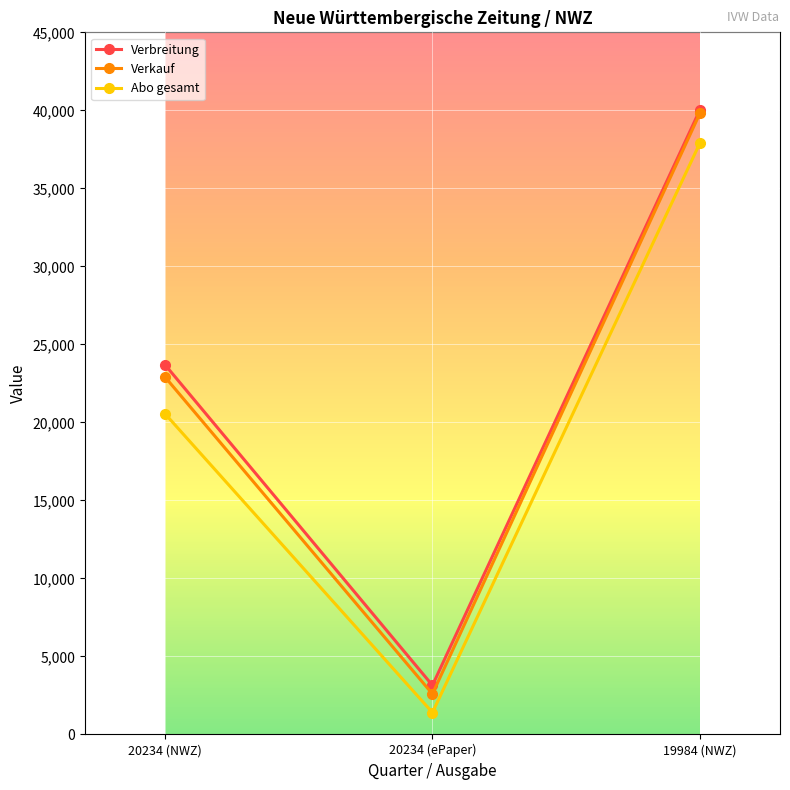

What is the difference between the highest and lowest values at 20234 (ePaper)?

1741